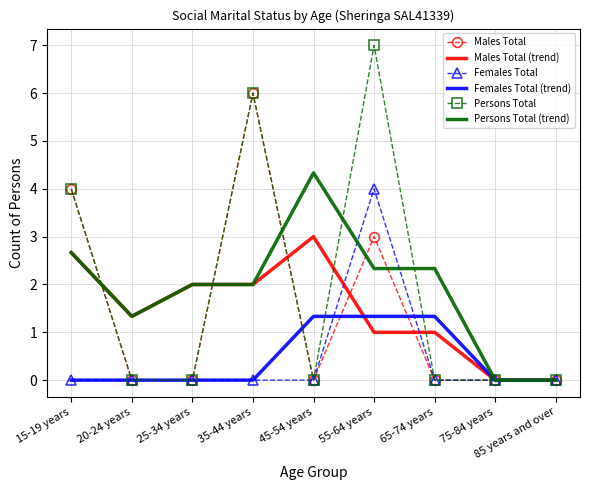

What position from the right is 65-74 years?

3